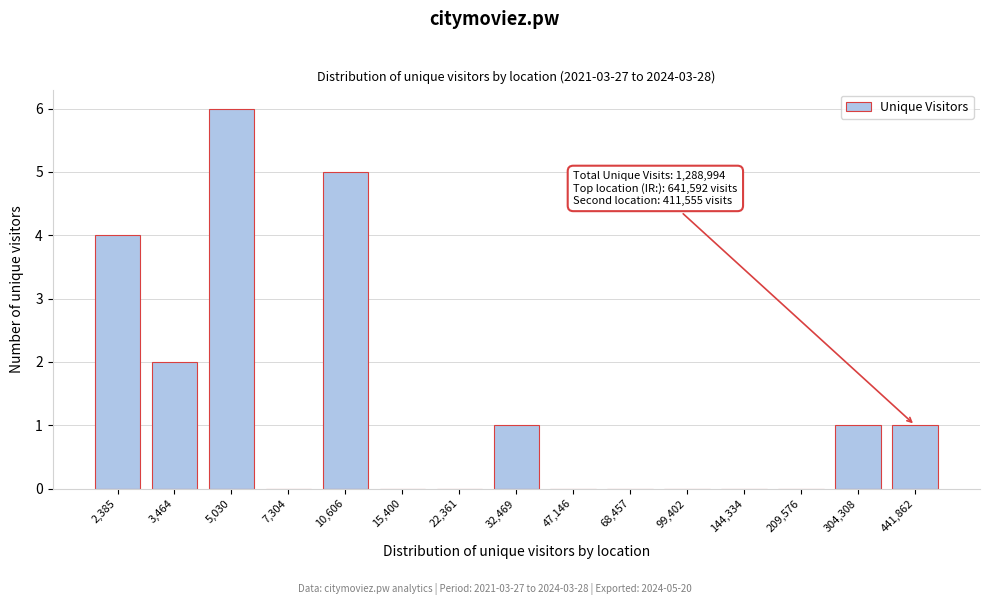

Reading left to right, extract all data points from this chart.

2,385=4	3,464=2	5,030=6	7,304=0	10,606=5	15,400=0	22,361=0	32,469=1	47,146=0	68,457=0	99,402=0	144,334=0	209,576=0	304,308=1	441,862=1